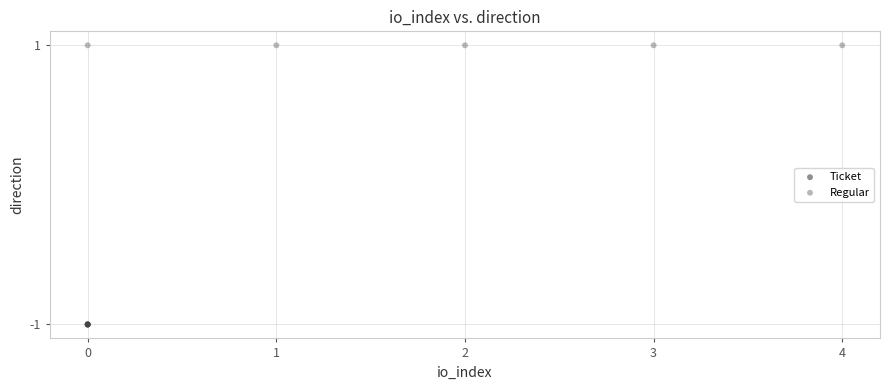

What are all the series names shown in the legend?

Ticket, Regular